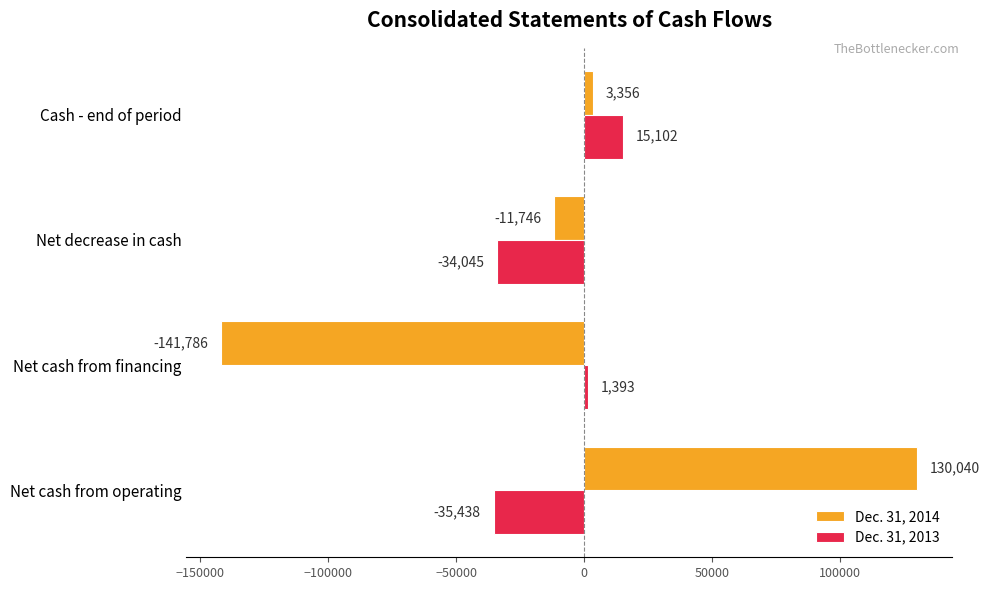

Where is Dec. 31, 2014 nearest to the value -5873?

Net decrease in cash